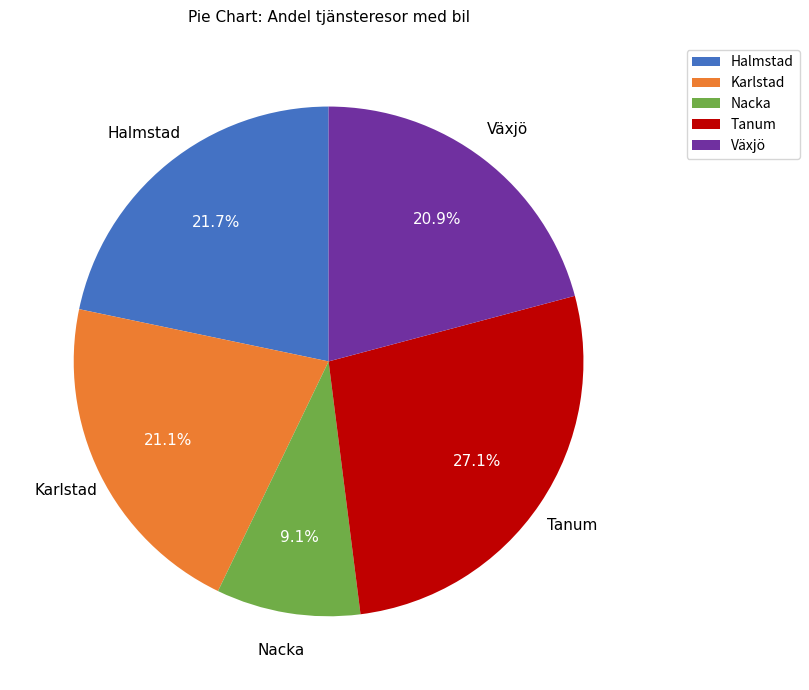

What portion of the pie excludes Tanum?

72.9%